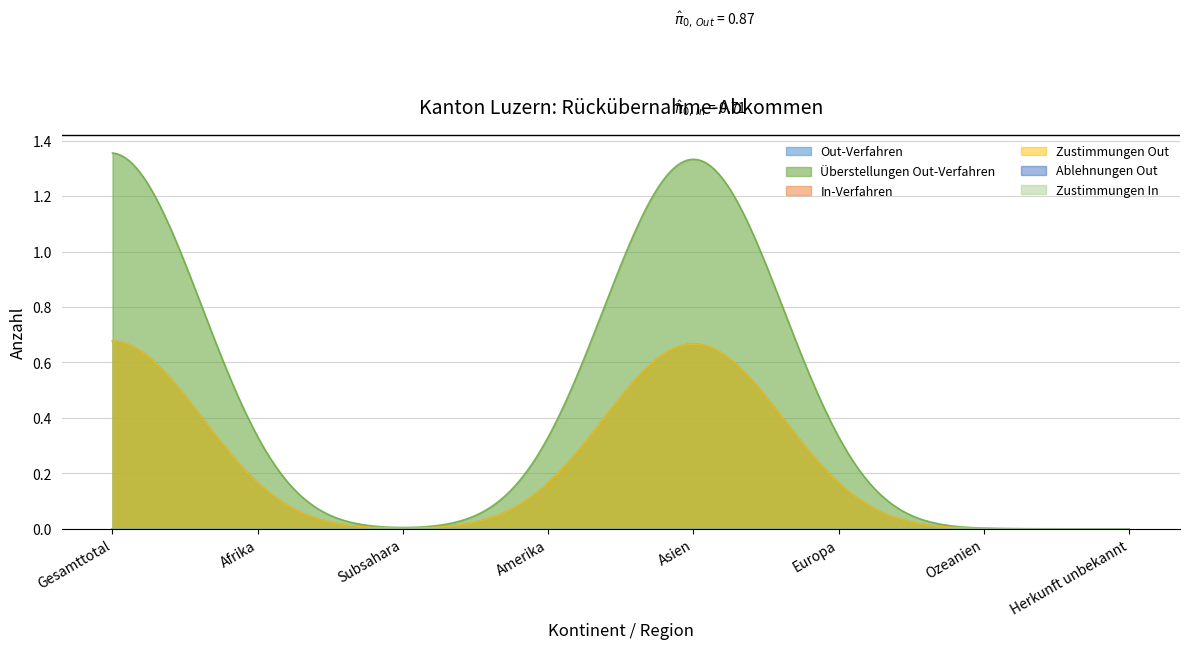

What is the label of the 7th point from the right?

Afrika